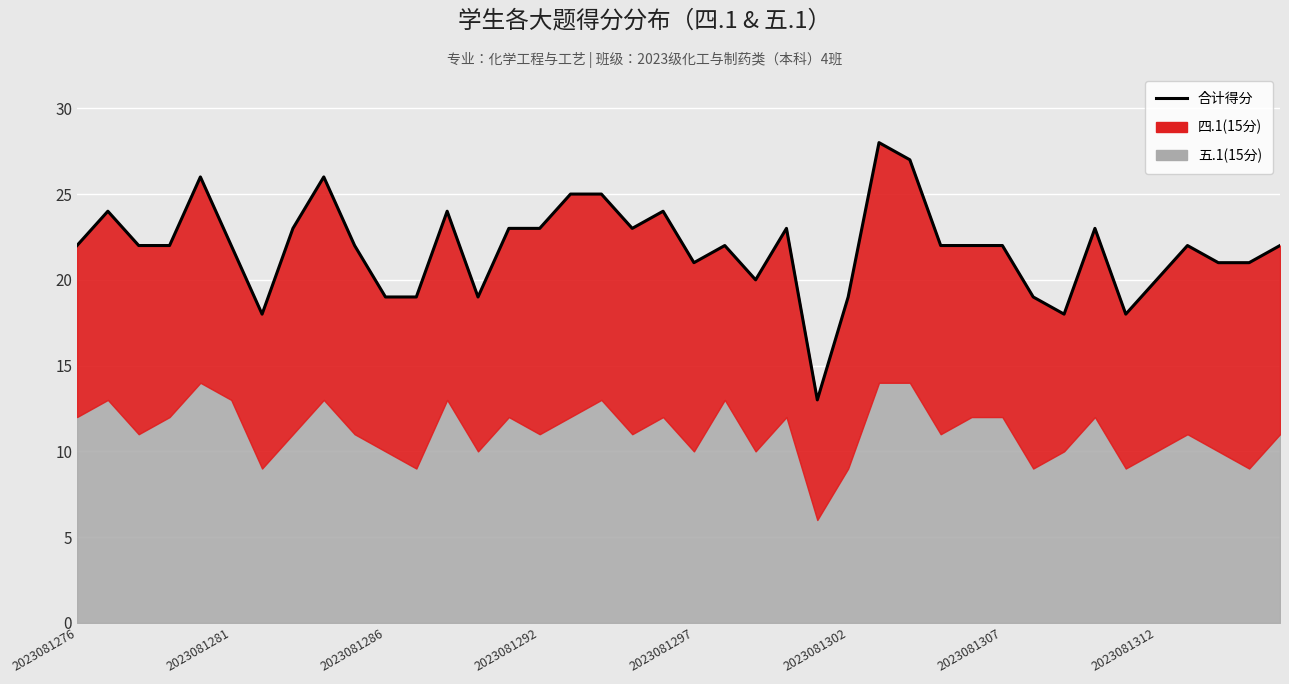

Reading right to left, what are all the values shown in this chart?

22	21	21	22	20	18	23	18	19	22	22	22	27	28	19	13	23	20	22	21	24	23	25	25	23	23	19	24	19	19	22	26	23	18	22	26	22	22	24	22